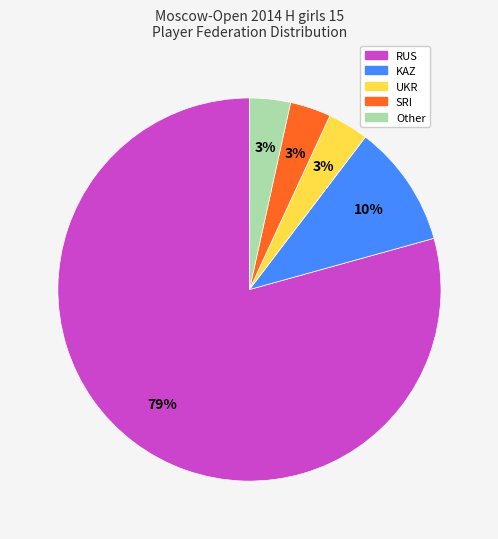

Is there any slice that represents more than half of the pie?

Yes